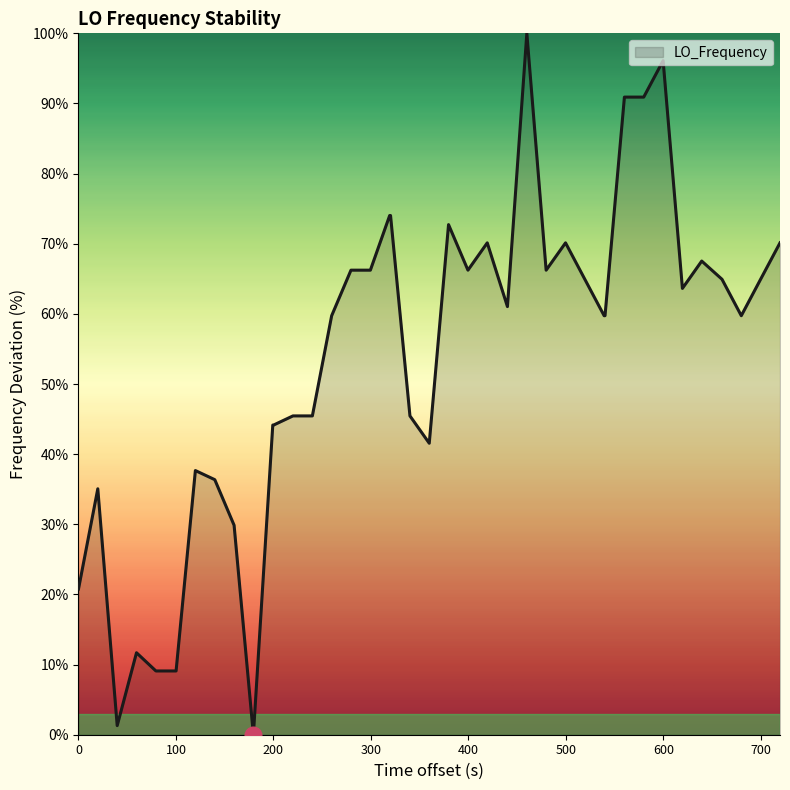

What is the maximum value shown in the chart?

100.0